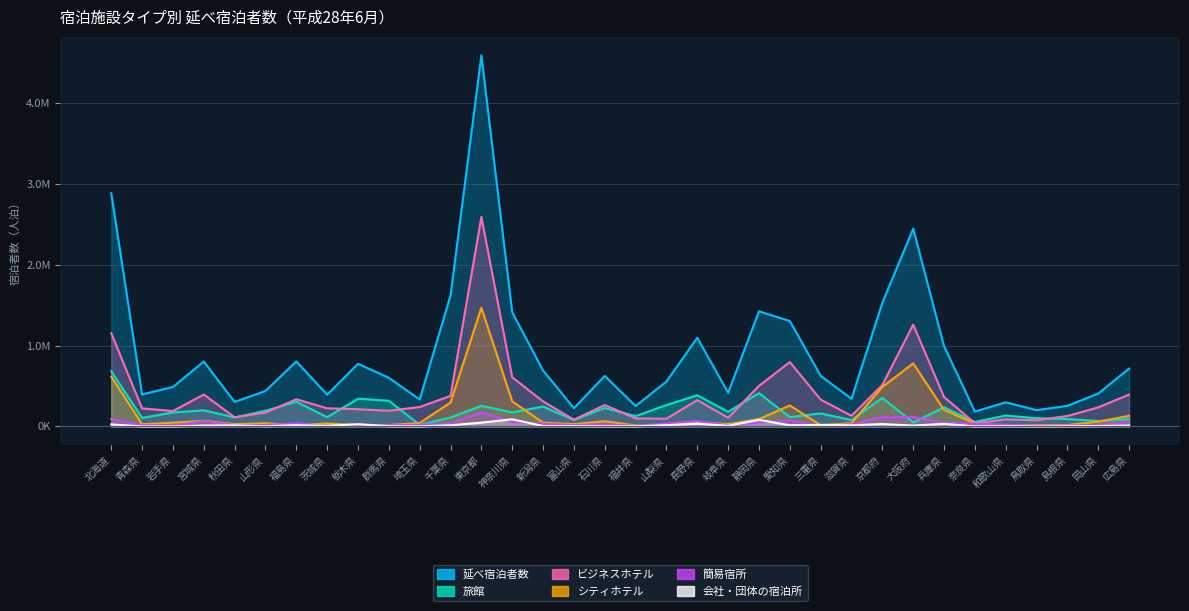

Is the value of 簡易宿所 at 広島県 greater than the value of 会社・団体の宿泊所 at 群馬県?

Yes